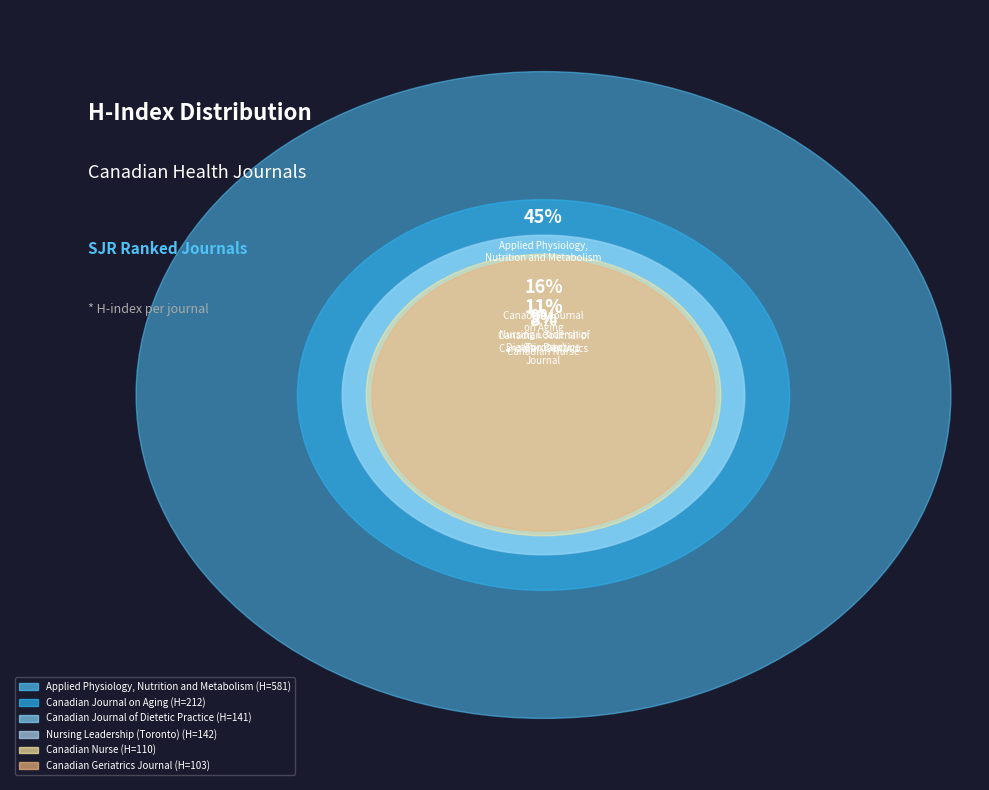

What percentage is the Applied Physiology,
Nutrition and Metabolism slice, to the nearest percent?

45%